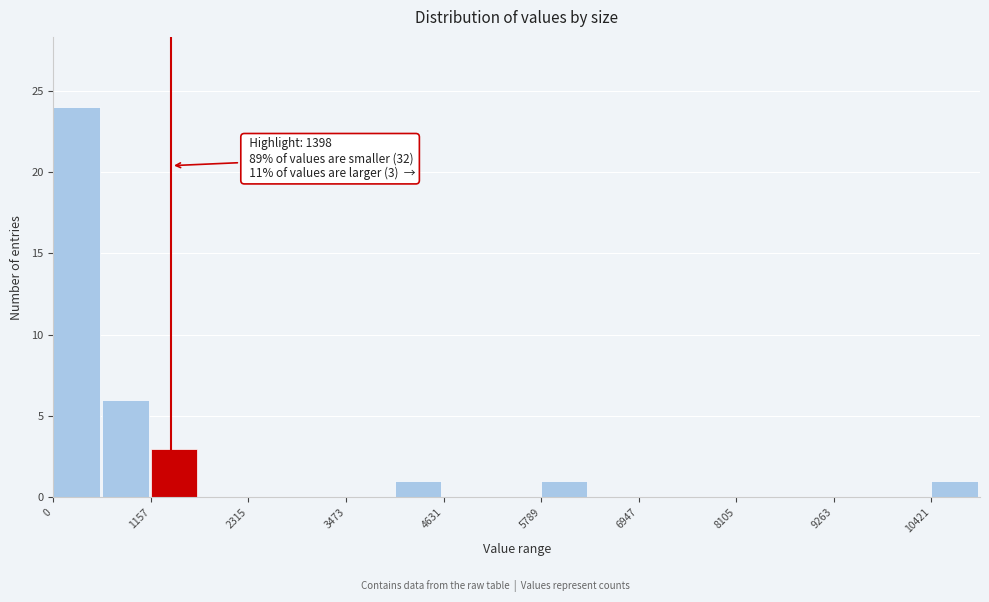

Around what value on the x-axis is the tallest bar? Give the approximate position of its centre, as read against the axis.

200